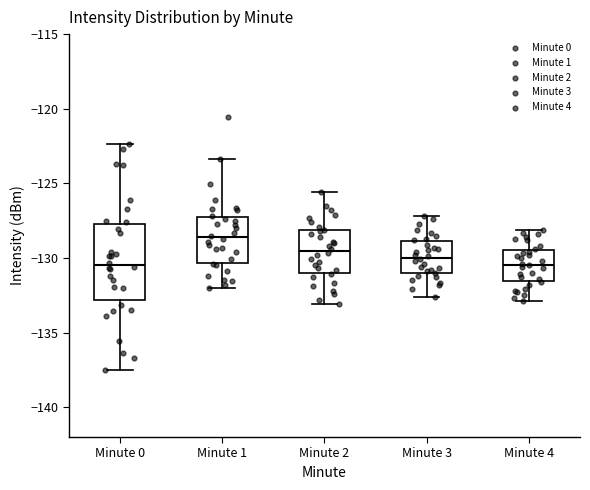

Where is the upper edge of the box for Minute 1 on the y-axis? The values are not printed on the chart, so give them approximately, as read against the axis.

-127.5